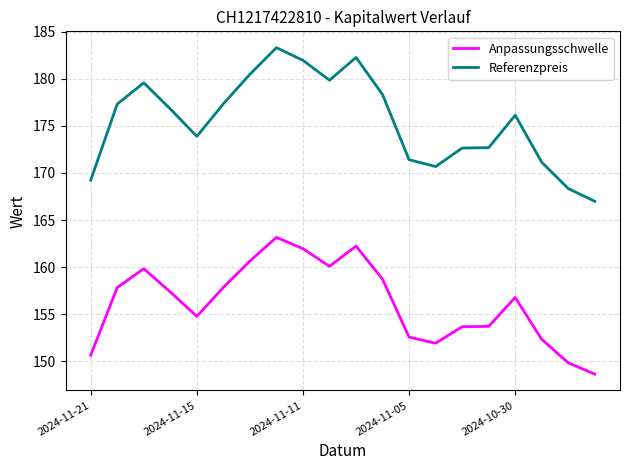

Which series has the largest range (max minus min)?

Referenzpreis